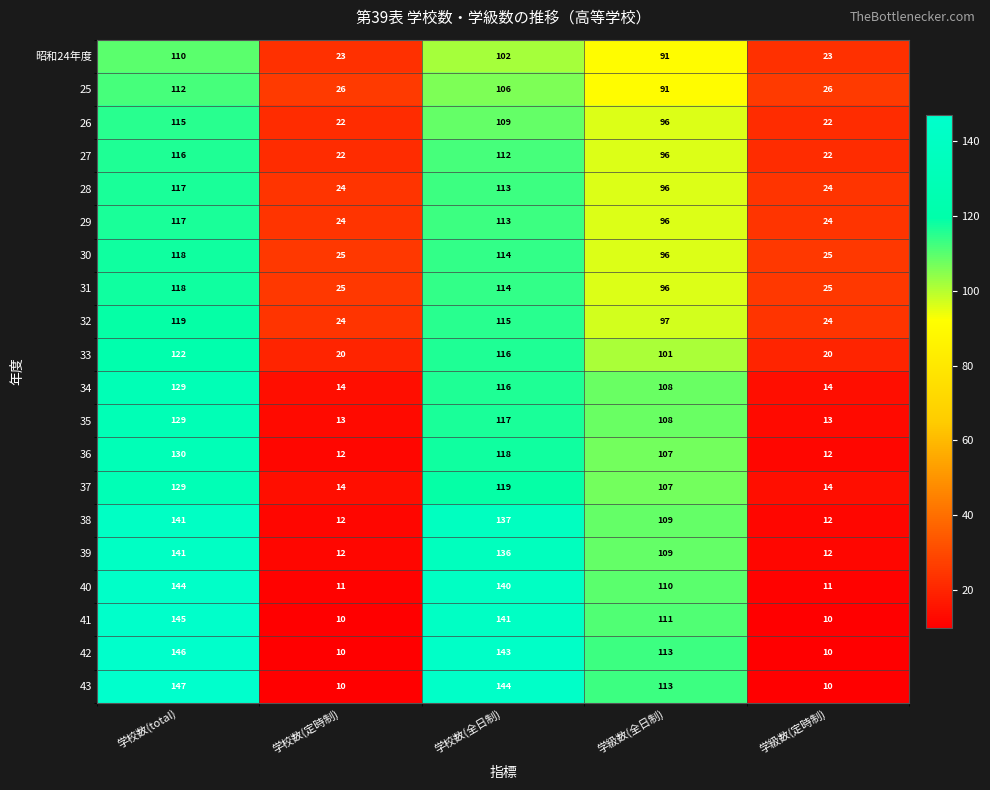

Count the number of data series in this chart.

20